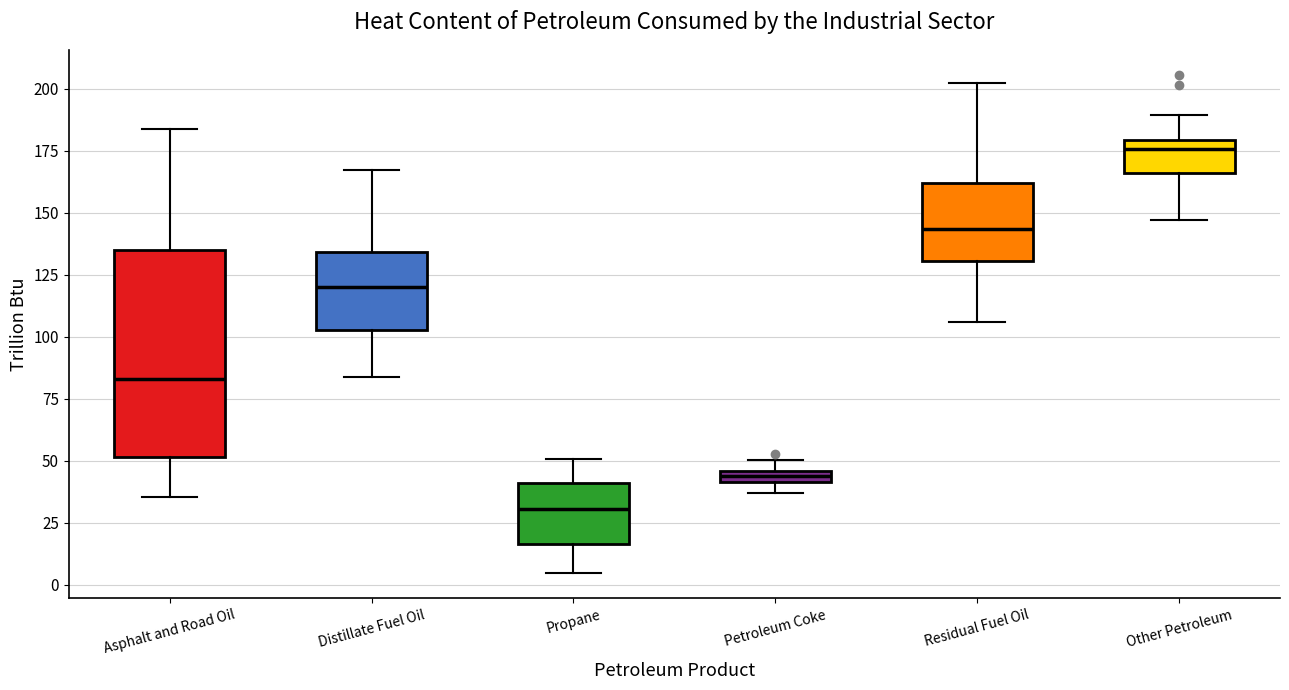

Where does the upper whisker of the box for Distillate Fuel Oil end on the y-axis? The values are not printed on the chart, so give them approximately, as read against the axis.

165